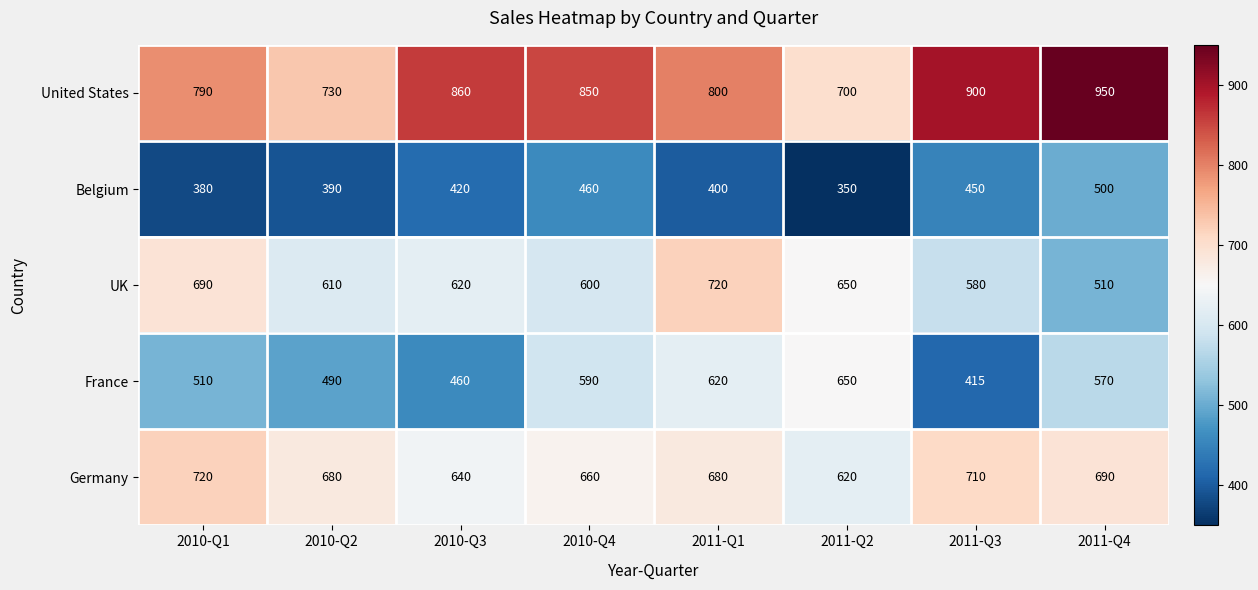

At which label does United States reach its peak?

2011-Q4